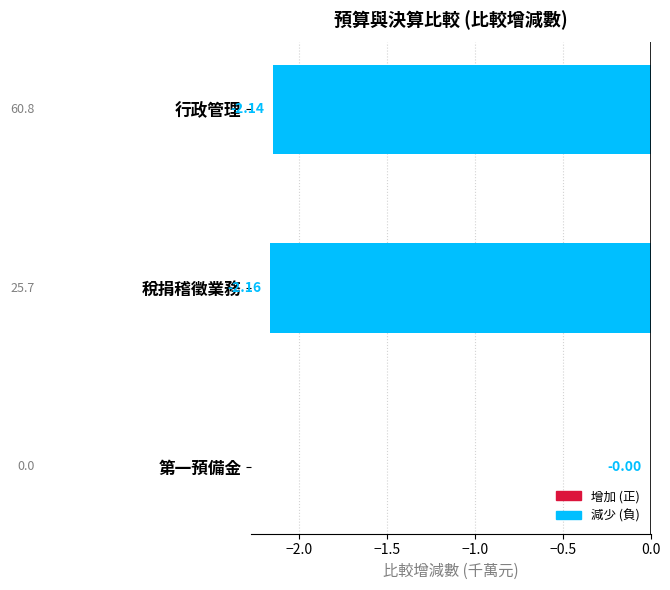

What is the change in value from 稅捐稽徵業務 to 第一預備金?

+2.2